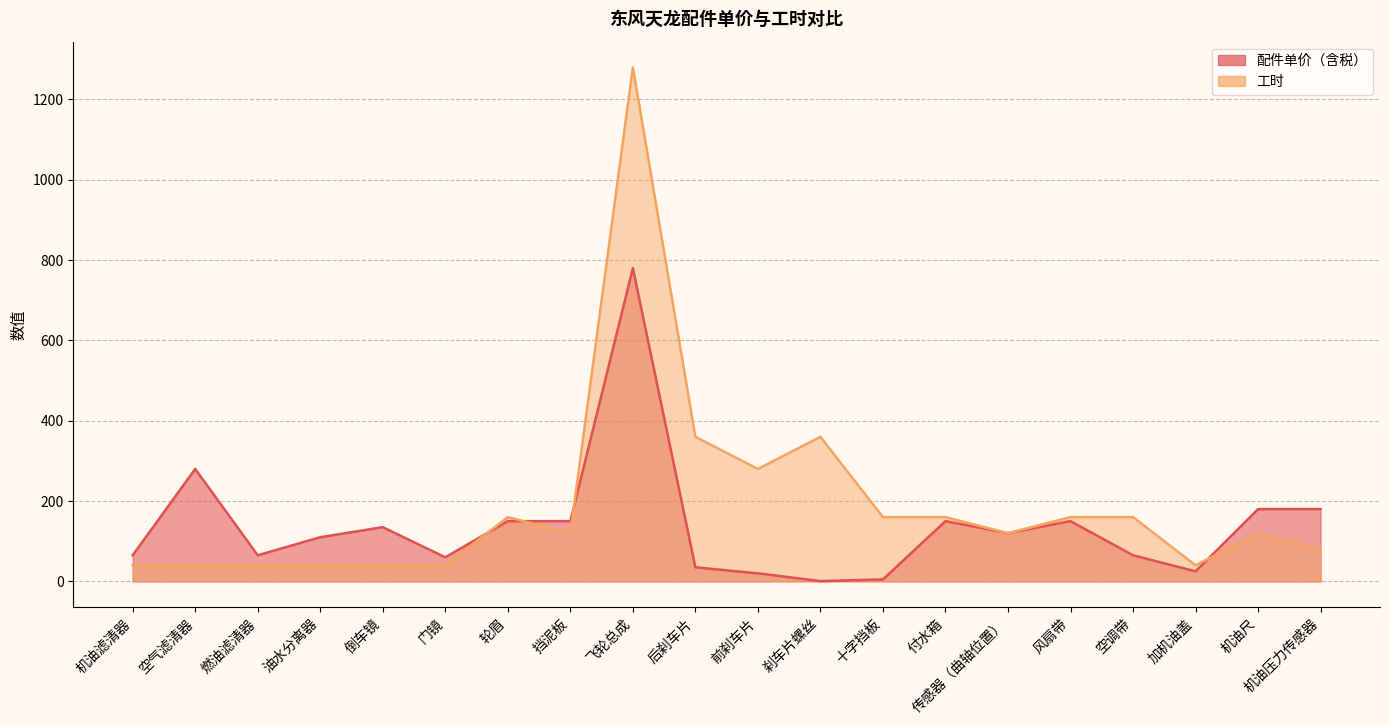

What is the spread (max minus min) of values at 风扇带?

10.0